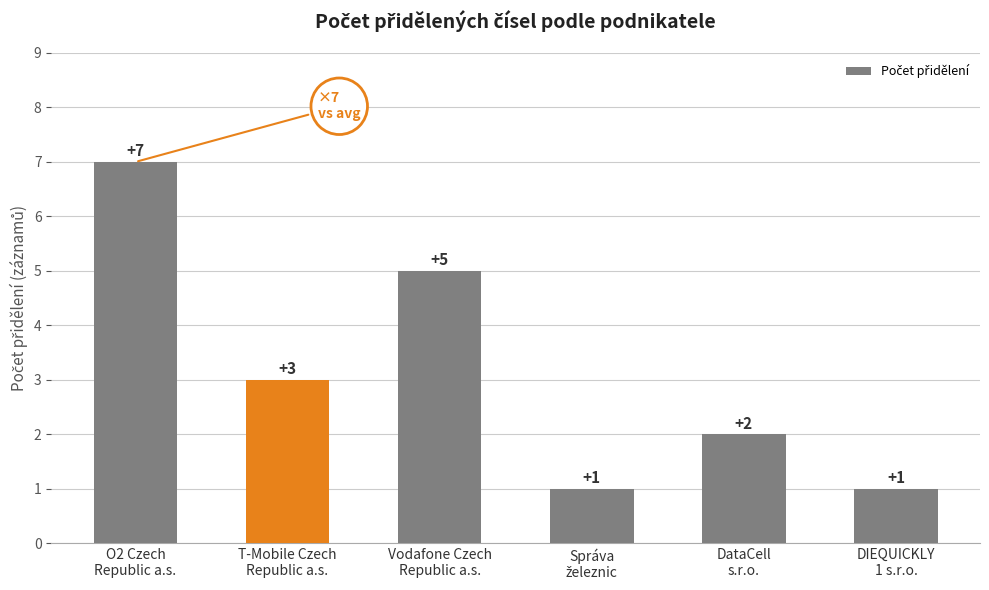

What is the sum of all values?

19